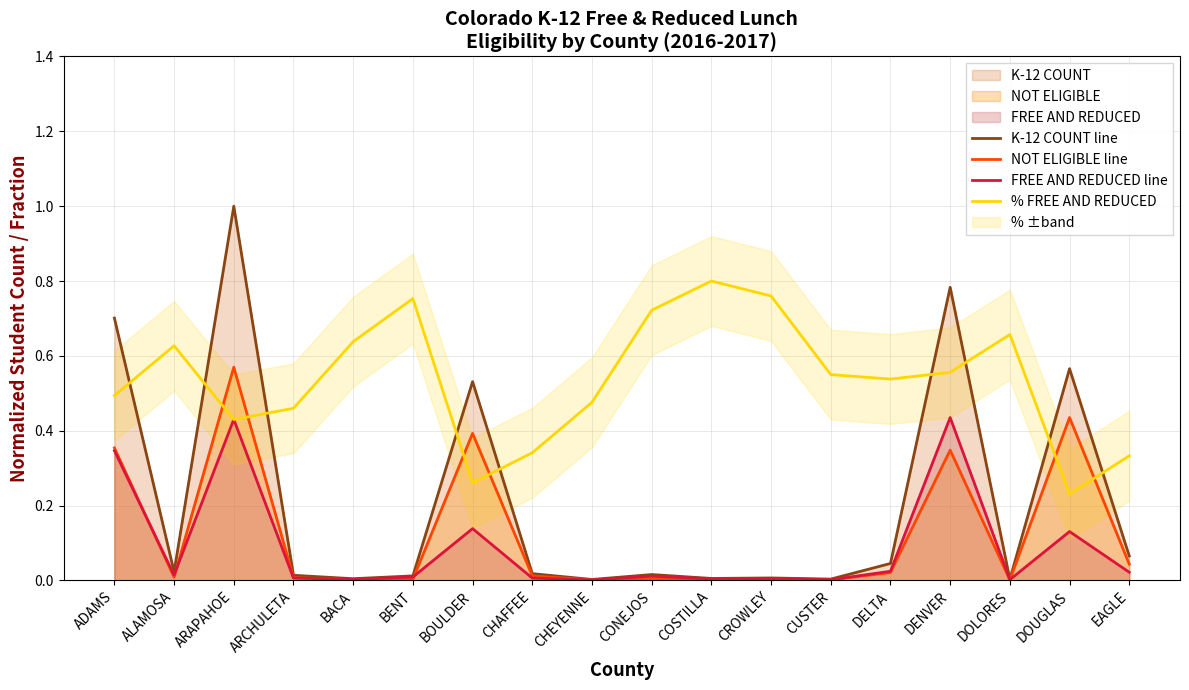

After their last crossing, which series has the higher values: FREE AND REDUCED line or % FREE AND REDUCED?

% FREE AND REDUCED